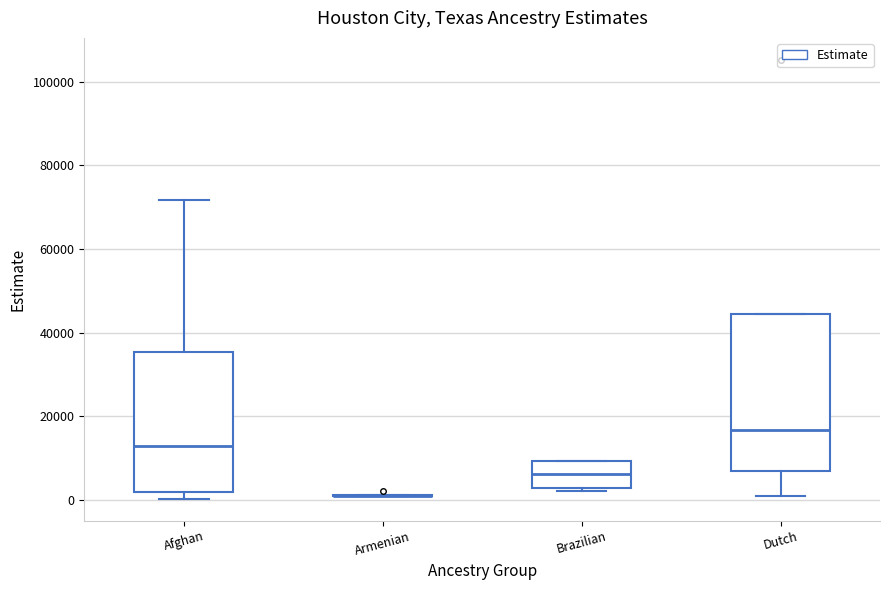

Reading left to right, read every box against the y-axis: the position of its median line, the range the box covers, and the ends of its whiskers. The values are not printed on the chart, so give them approximately, as read against the axis.

Afghan: median 12000, box 2000 to 36000, whiskers 0 to 72000
Armenian: box collapsed to a line at 0, whiskers 0 to 2000
Brazilian: median 6000, box 2000 to 10000, whiskers 2000 (just below the box's lower edge) to 10000
Dutch: median 16000, box 8000 to 44000, whiskers 2000 to 44000